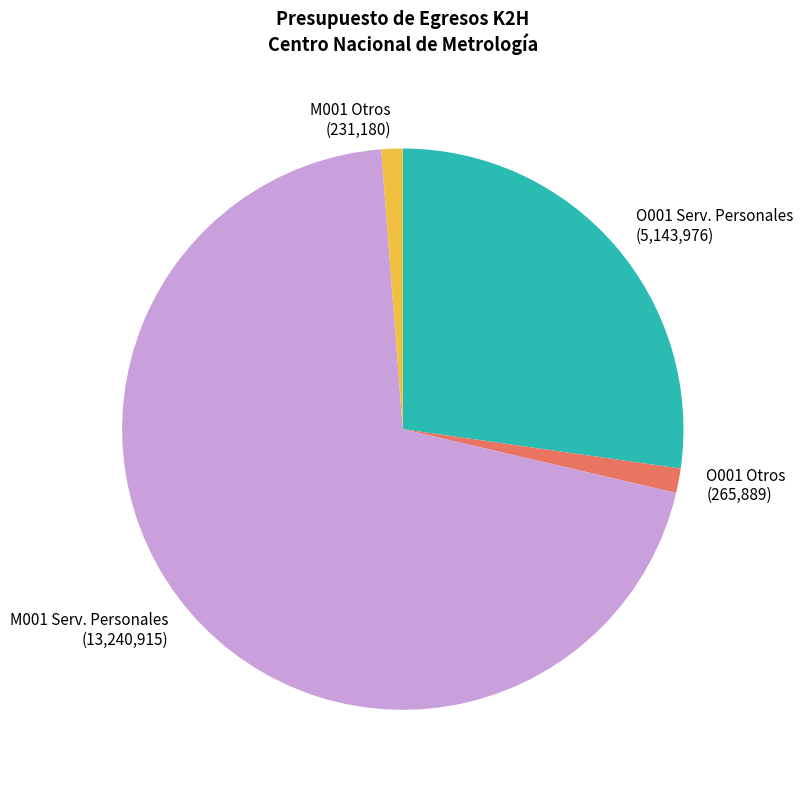

What is the largest slice in the pie chart?

M001 Serv. Personales (13,240,915)